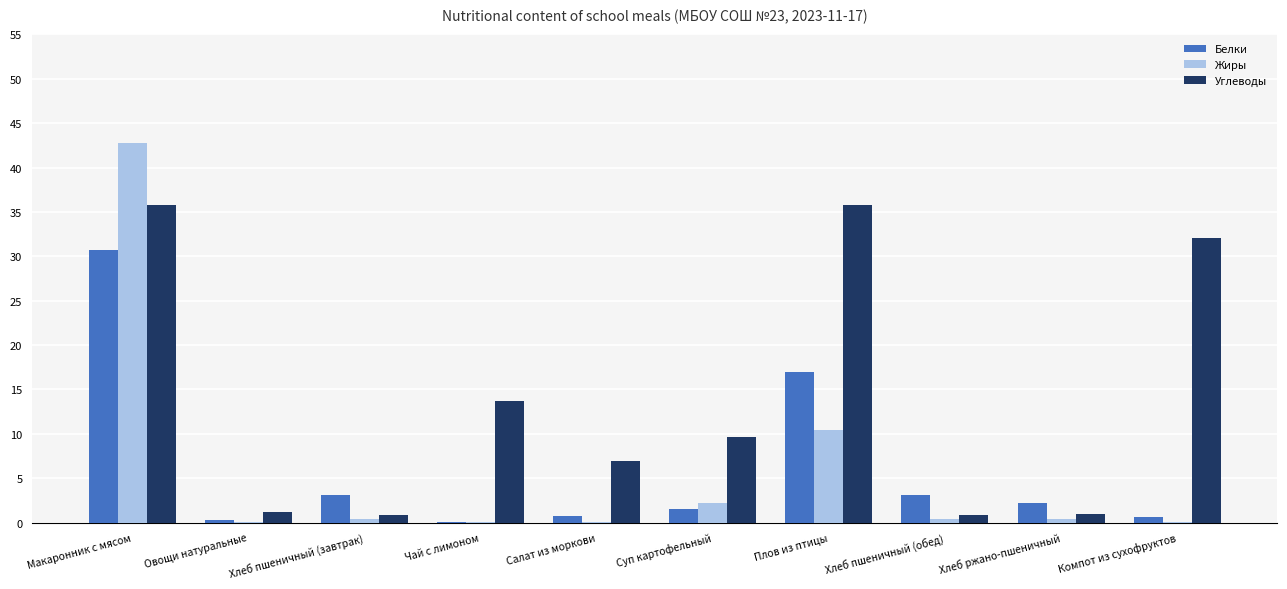

Where does the Белки series first go above 2?

Макаронник с мясом